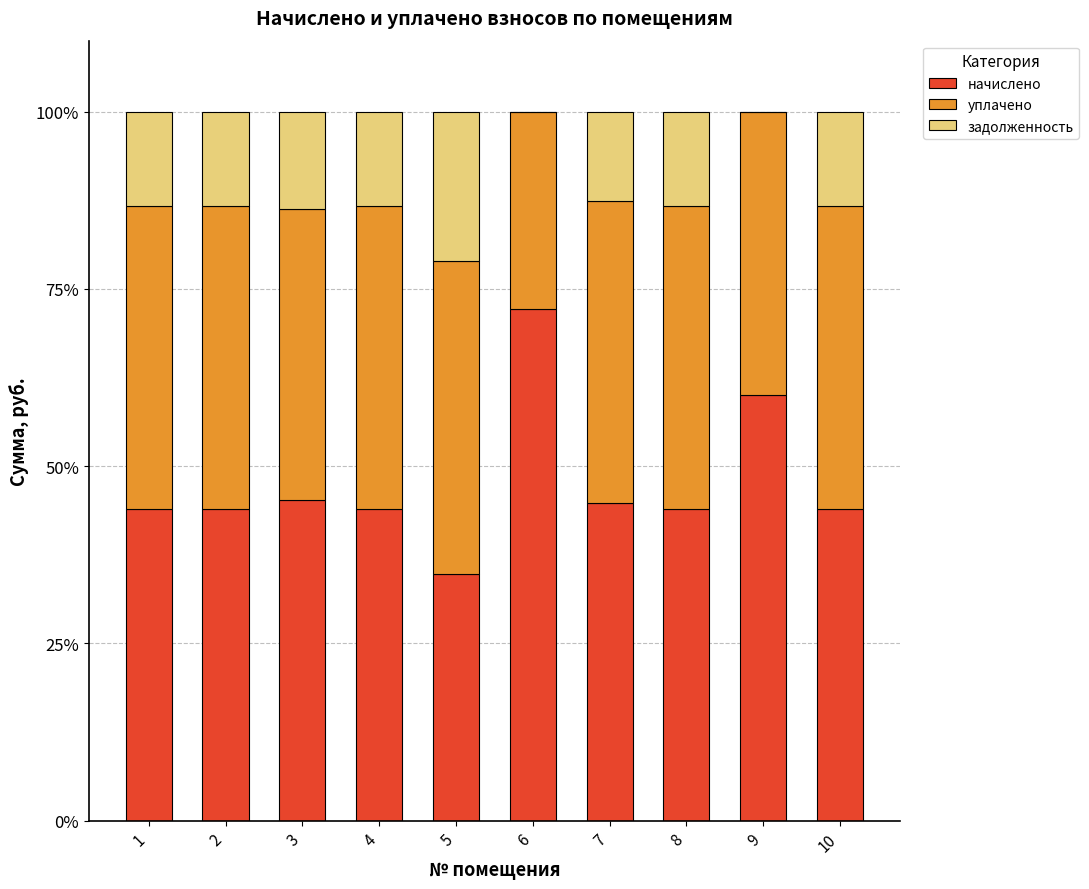

Is it true that начислено equals 60.0 at 9?

True